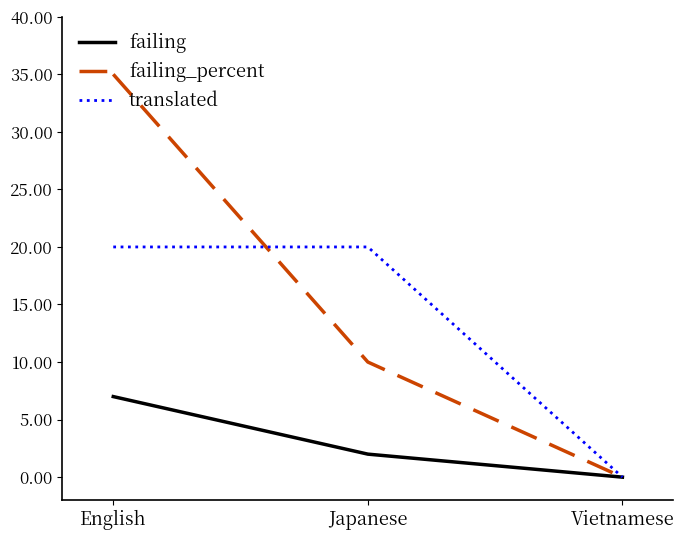

What is the difference between the maximum and minimum values in the failing_percent series?

35